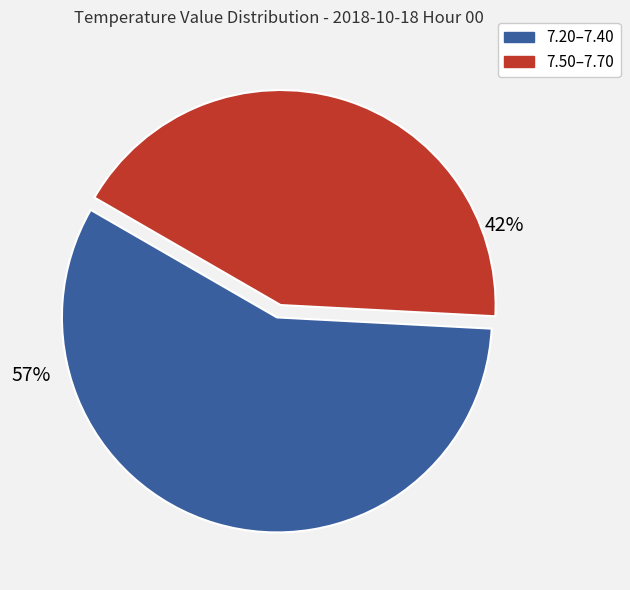

Which category has the biggest portion of the pie?

7.20–7.40